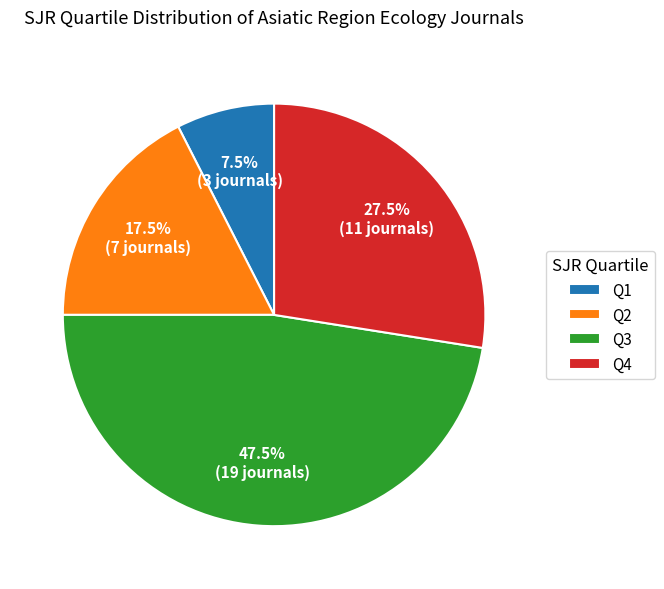

Is there a majority slice in this chart?

No